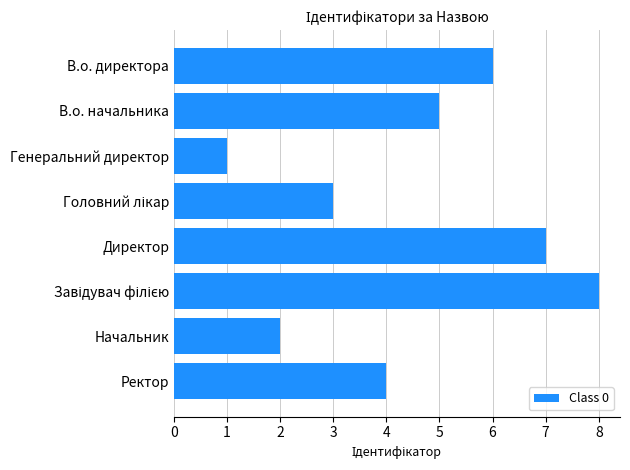

How many data points does each series have?

8